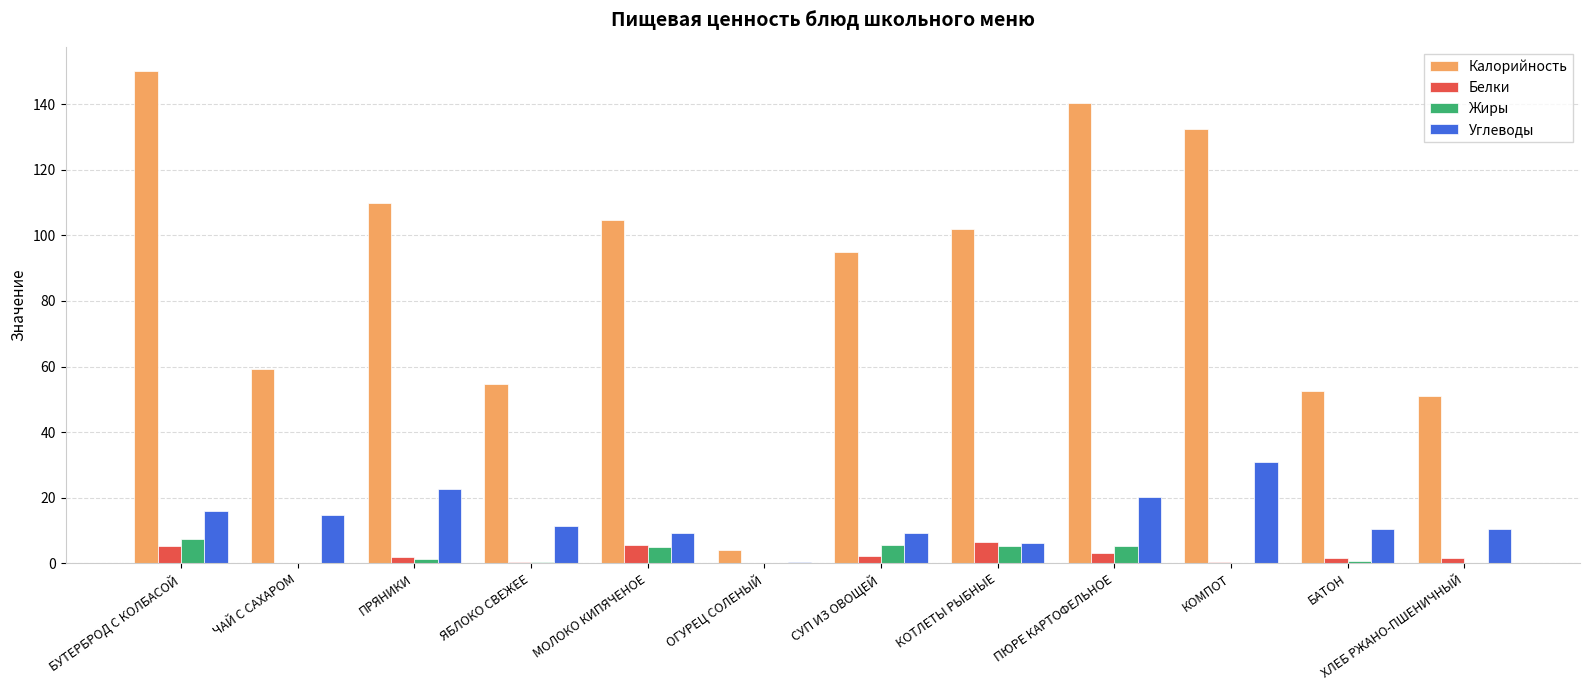

Which category has the highest value in the Углеводы series?

КОМПОТ